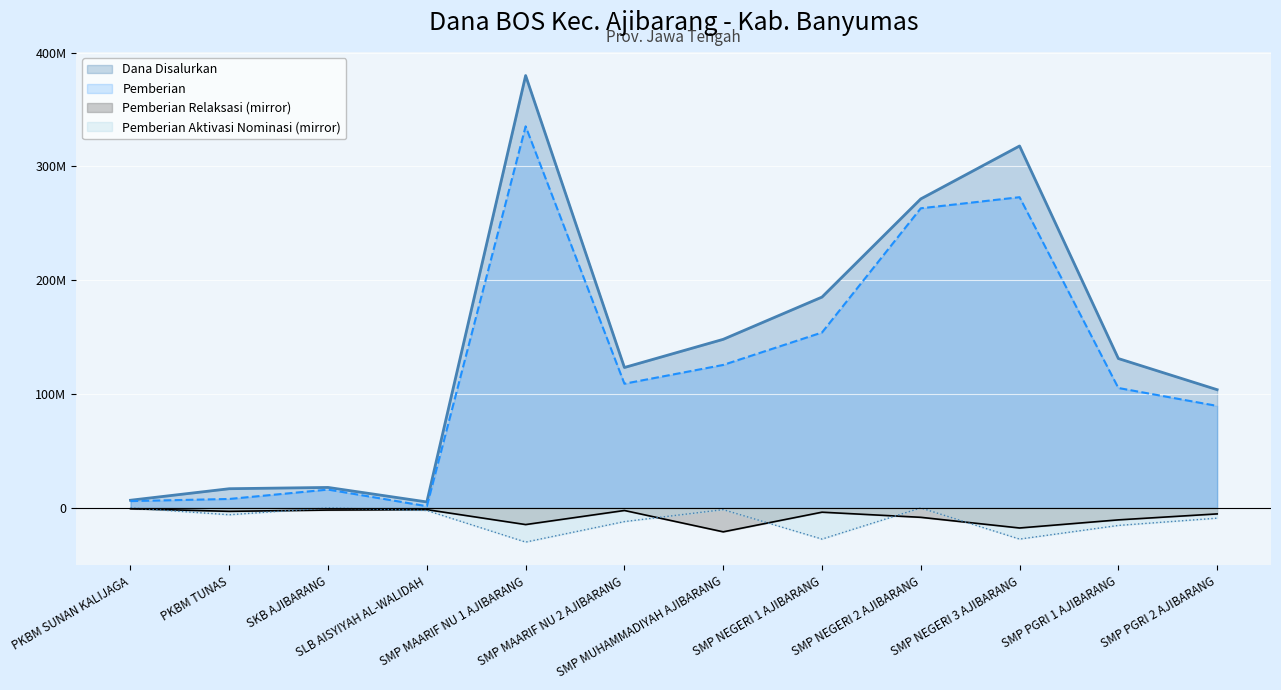

At which label is Pemberian Dari Aktivasi Nominasi closest to -15000000?

SMP PGRI 1 AJIBARANG